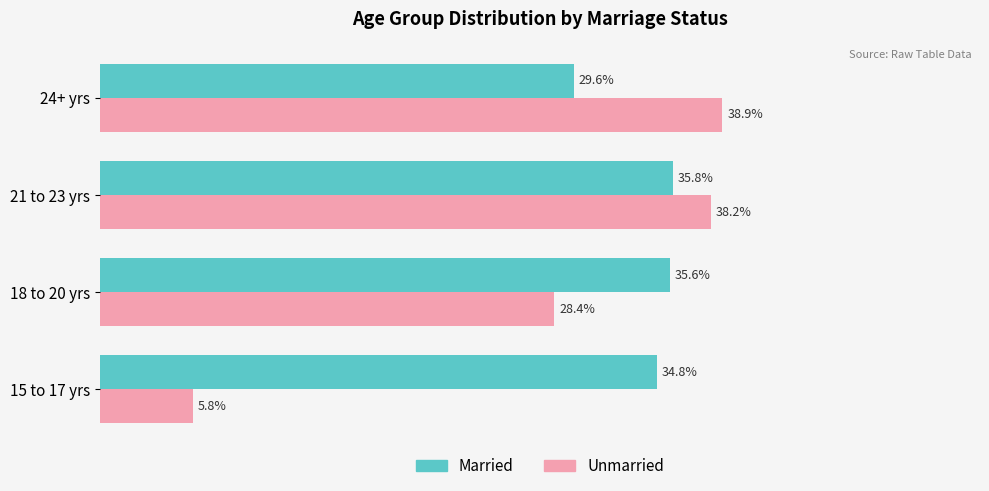

Which series has the largest total across all categories?

Married